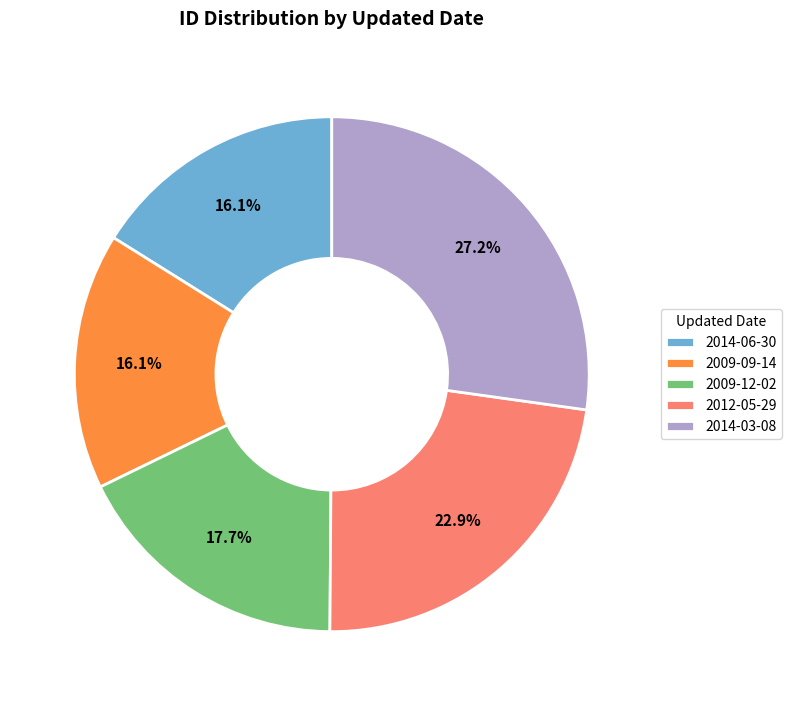

Which has a higher value, 2009-09-14 or 2014-03-08?

2014-03-08